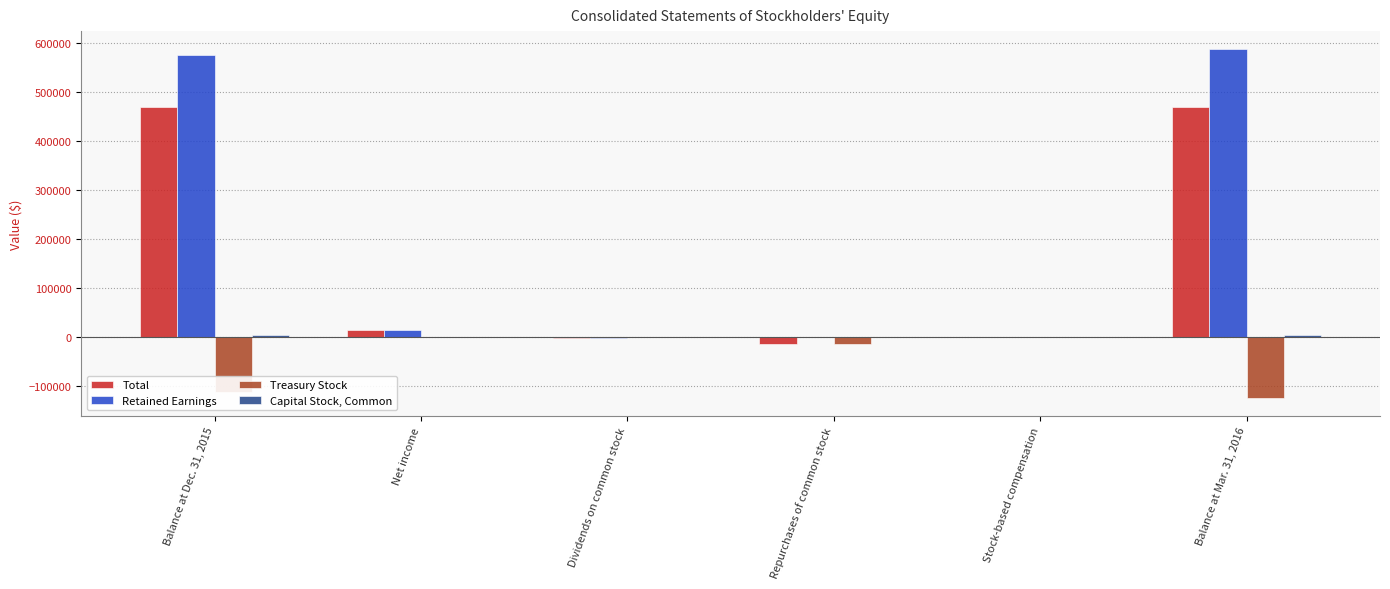

Is it true that Retained Earnings equals -1666 at Dividends on common stock?

True